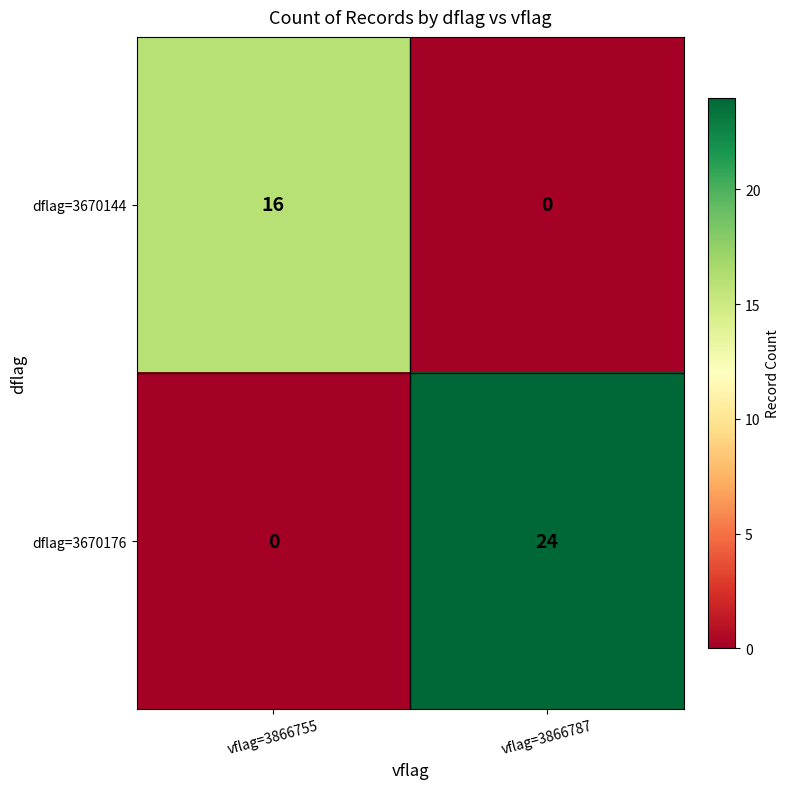

At vflag=3866787, list the series in order from smallest to largest.

dflag=3670144, dflag=3670176